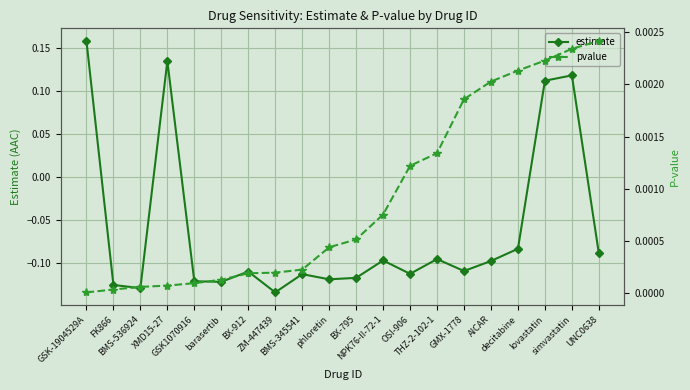

In estimate, how many points are higher than both neighbors (excluding endpoints)?

6